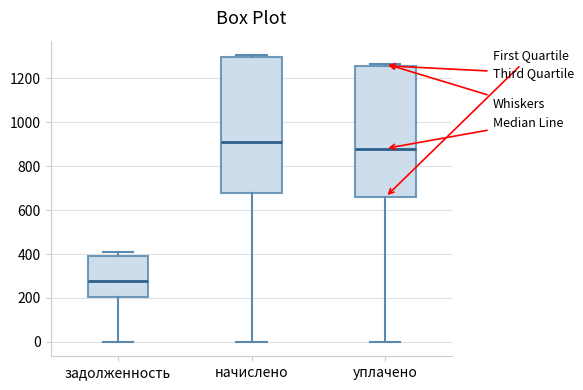

Which box is the tallest, from its lower edge to its upper edge?

начислено